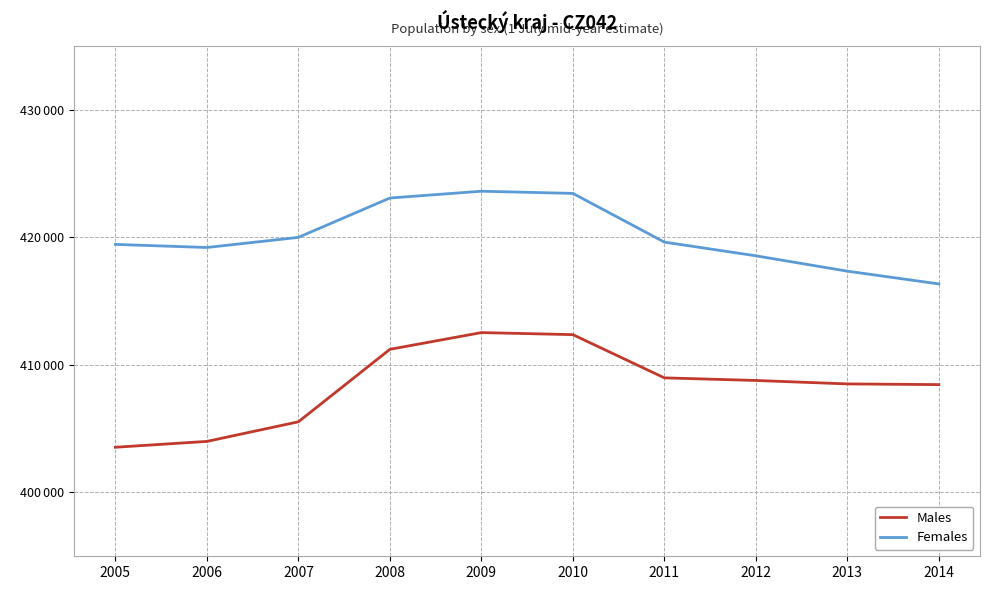

Which series has the widest spread of values?

Males